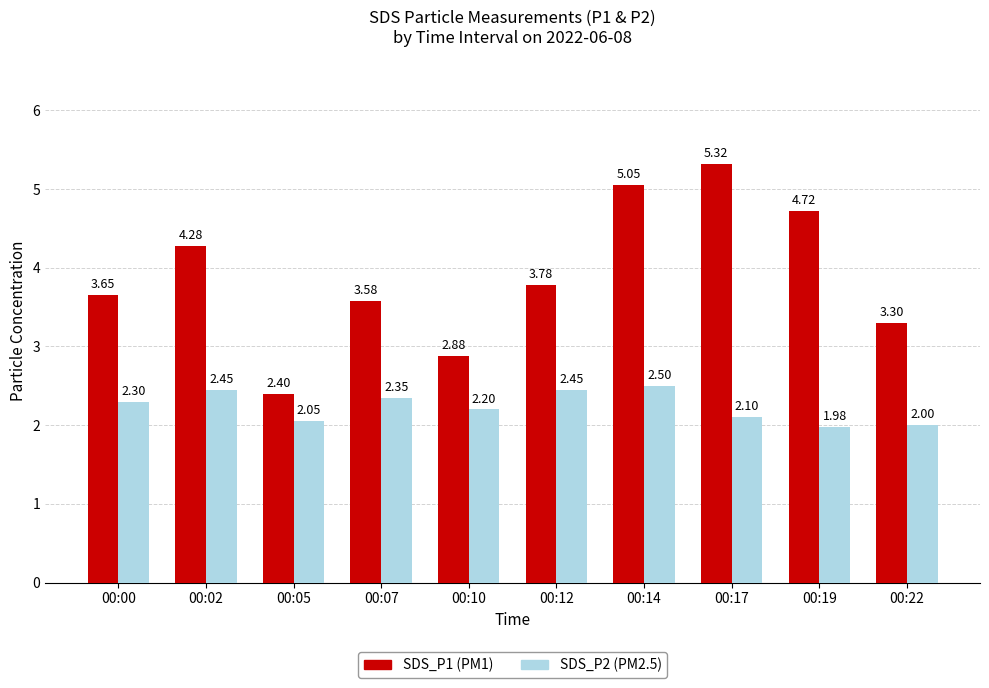

What is the difference between the highest and lowest values at 00:07?

1.2